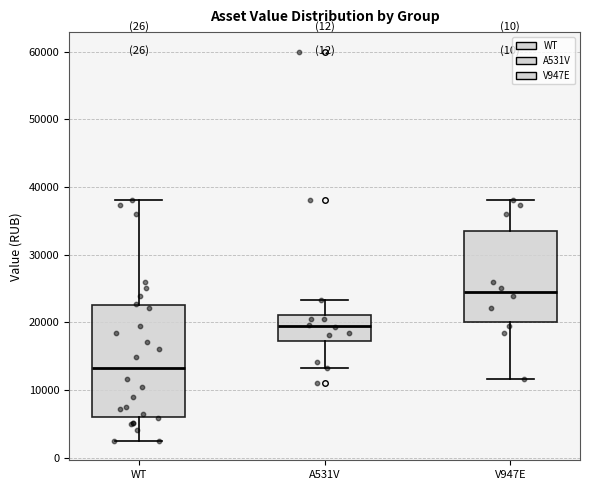

Where does the median line of the box for A531V sit on the y-axis? The values are not printed on the chart, so give them approximately, as read against the axis.

19000